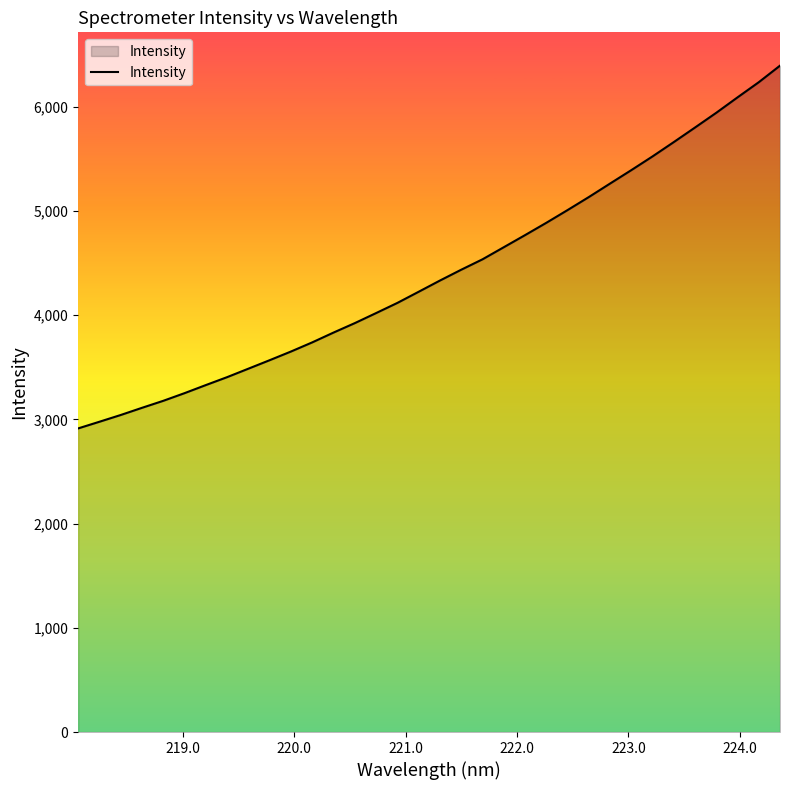

What is the difference between the maximum and minimum values?

3481.2